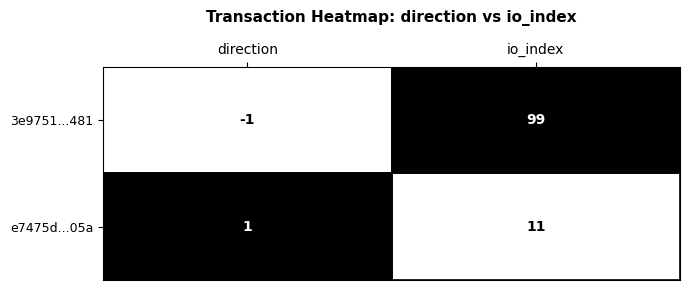

True or false: 3e9751...481 has a value of 58 at io_index.

False